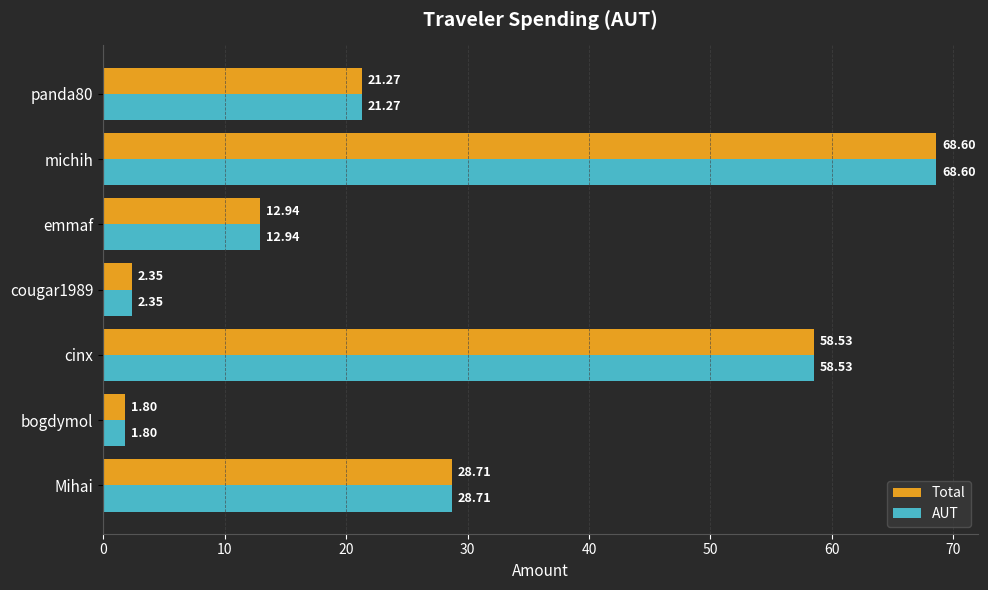

At which category is the sum across all series the highest?

michih